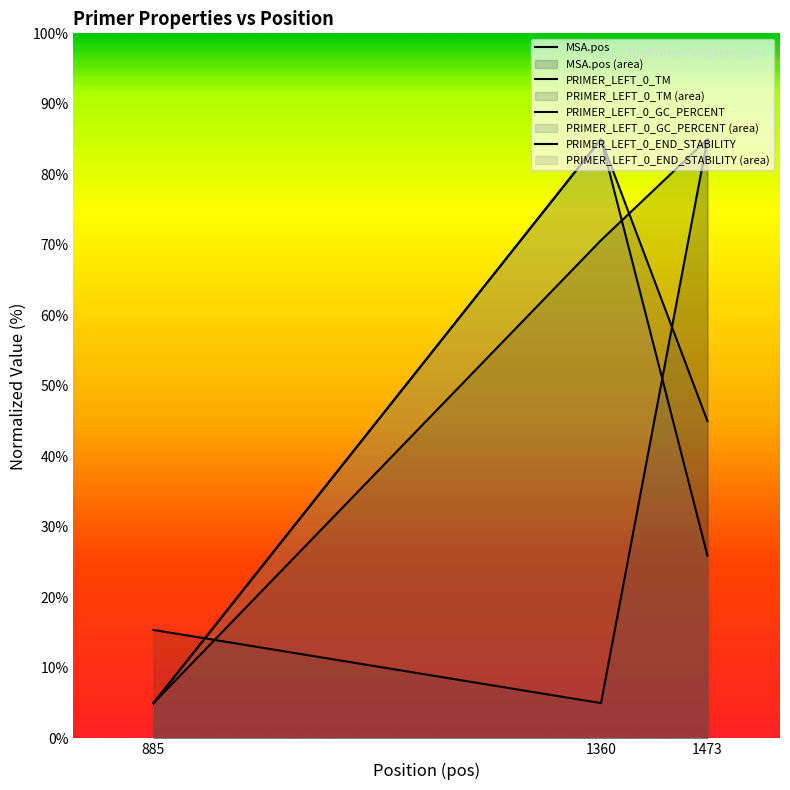

What are all the series names shown in the legend?

MSA.pos, PRIMER_LEFT_0_TM, PRIMER_LEFT_0_GC_PERCENT, PRIMER_LEFT_0_END_STABILITY